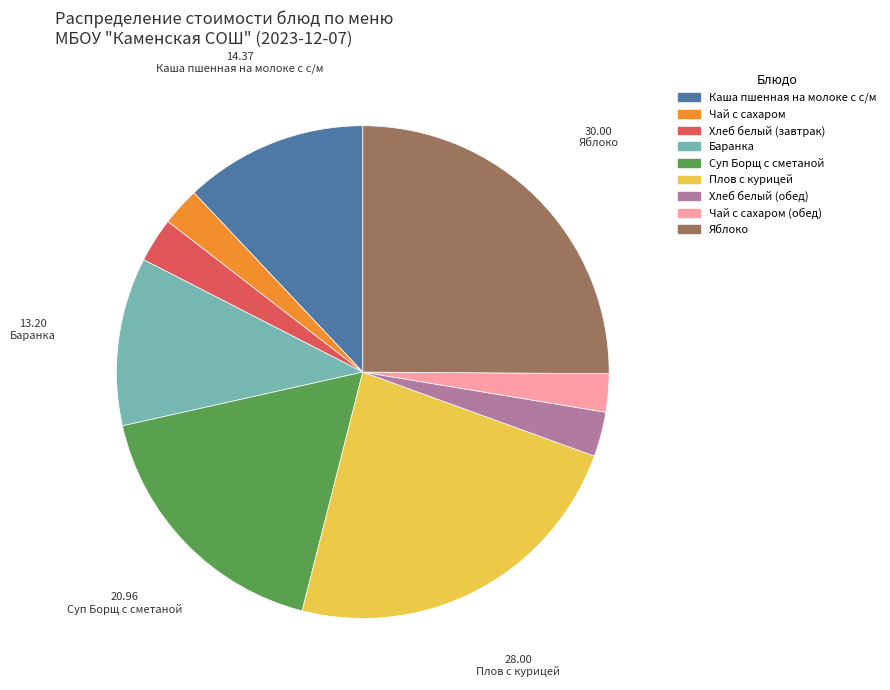

How many slices are in this pie chart?

9